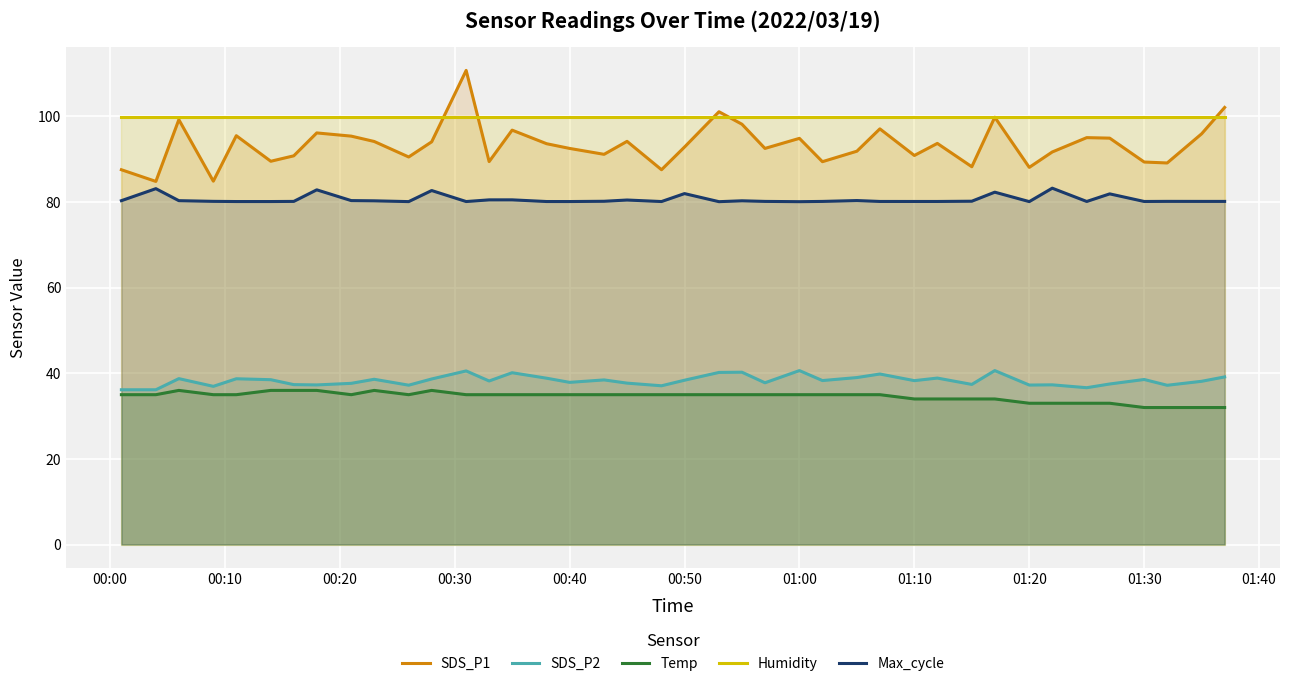

Which series has the largest range (max minus min)?

SDS_P1